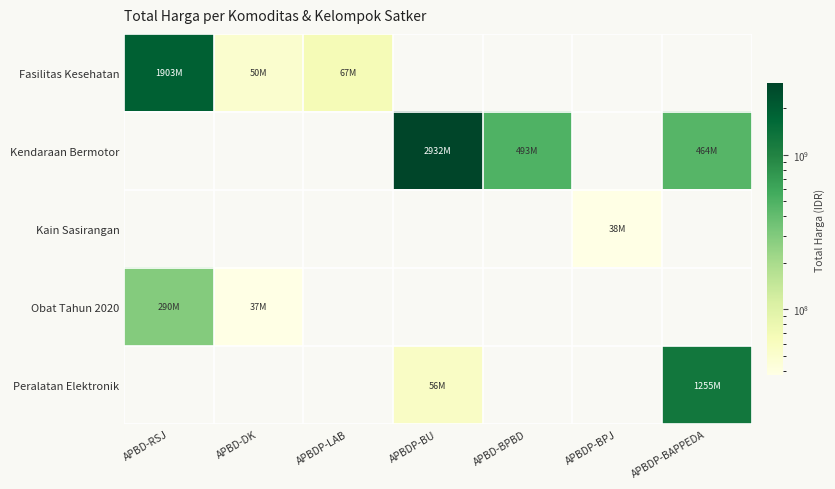

Reading left to right, extract all data points from this chart.

Fasilitas Kesehatan: APBD-RSJ=1903467900	APBD-DK=49730040	APBDP-LAB=67019075	APBDP-BU=0	APBD-BPBD=0	APBDP-BPJ=0	APBDP-BAPPEDA=0
Kendaraan Bermotor: APBD-RSJ=0	APBD-DK=0	APBDP-LAB=0	APBDP-BU=2931562000	APBD-BPBD=493000000	APBDP-BPJ=0	APBDP-BAPPEDA=464002100
Kain Sasirangan: APBD-RSJ=0	APBD-DK=0	APBDP-LAB=0	APBDP-BU=0	APBD-BPBD=0	APBDP-BPJ=38075000	APBDP-BAPPEDA=0
Obat Tahun 2020: APBD-RSJ=289879785	APBD-DK=37481460	APBDP-LAB=0	APBDP-BU=0	APBD-BPBD=0	APBDP-BPJ=0	APBDP-BAPPEDA=0
Peralatan Elektronik: APBD-RSJ=0	APBD-DK=0	APBDP-LAB=0	APBDP-BU=55951000	APBD-BPBD=0	APBDP-BPJ=0	APBDP-BAPPEDA=1255269800